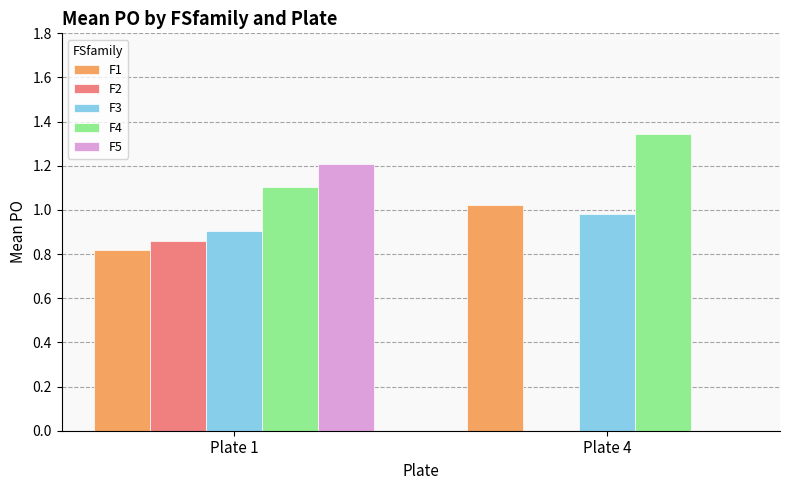

At which category is the sum across all series the highest?

Plate 1